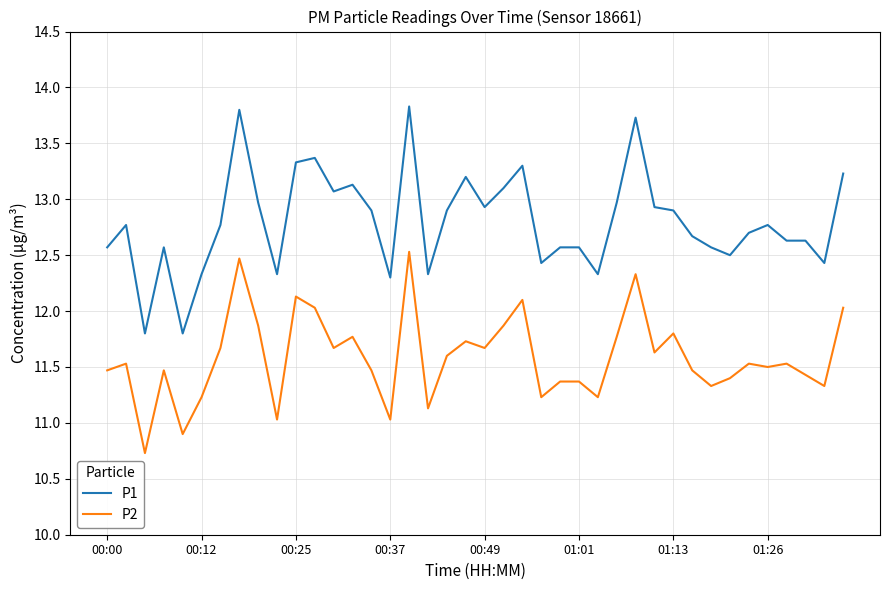

What is the minimum value for P2?

10.7